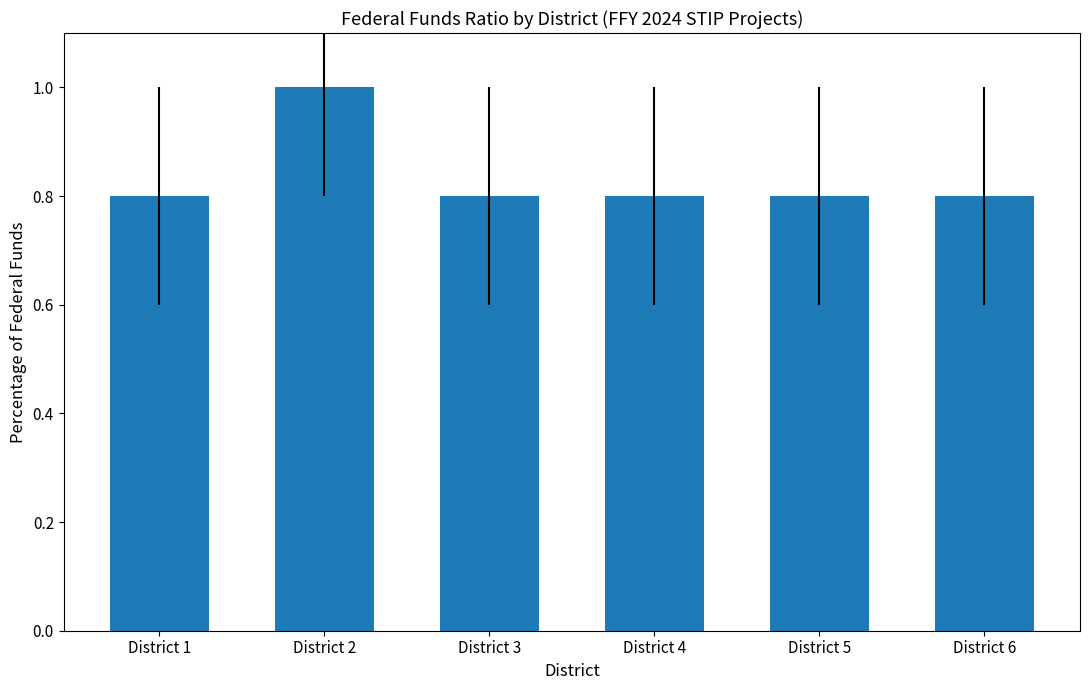

How many values are between 0 and 1?

6